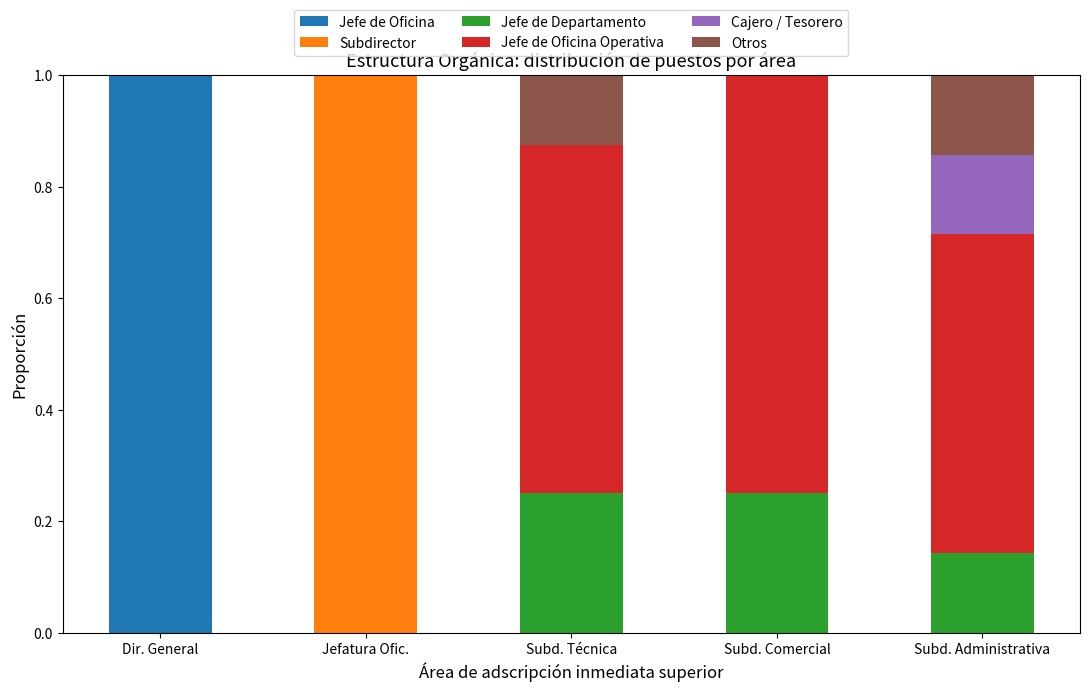

What is the maximum value for Jefe de Oficina?

1.0